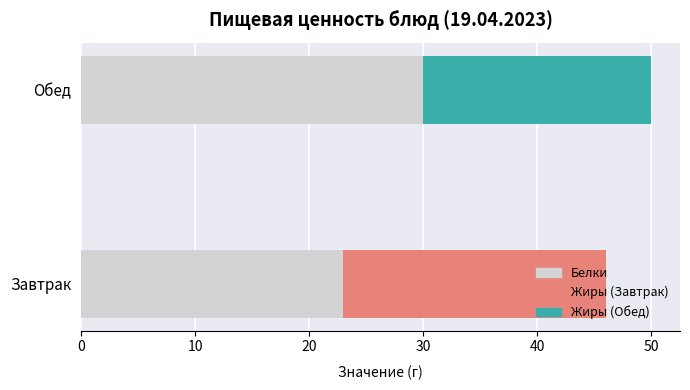

What is the total value across all series at Обед?

50